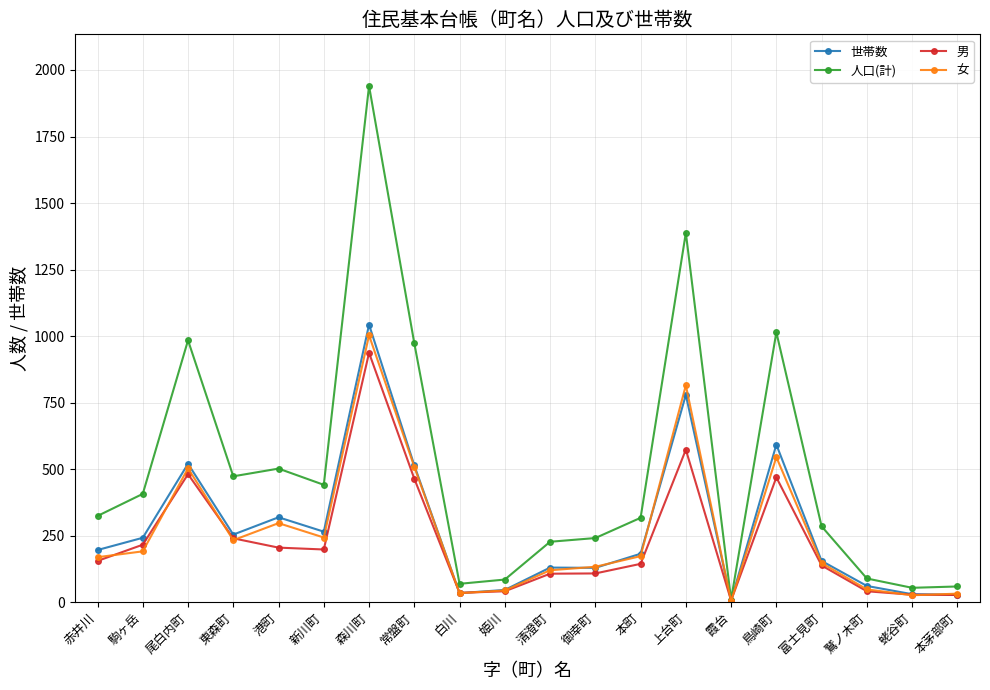

Which series has the largest total across all categories?

人口(計)